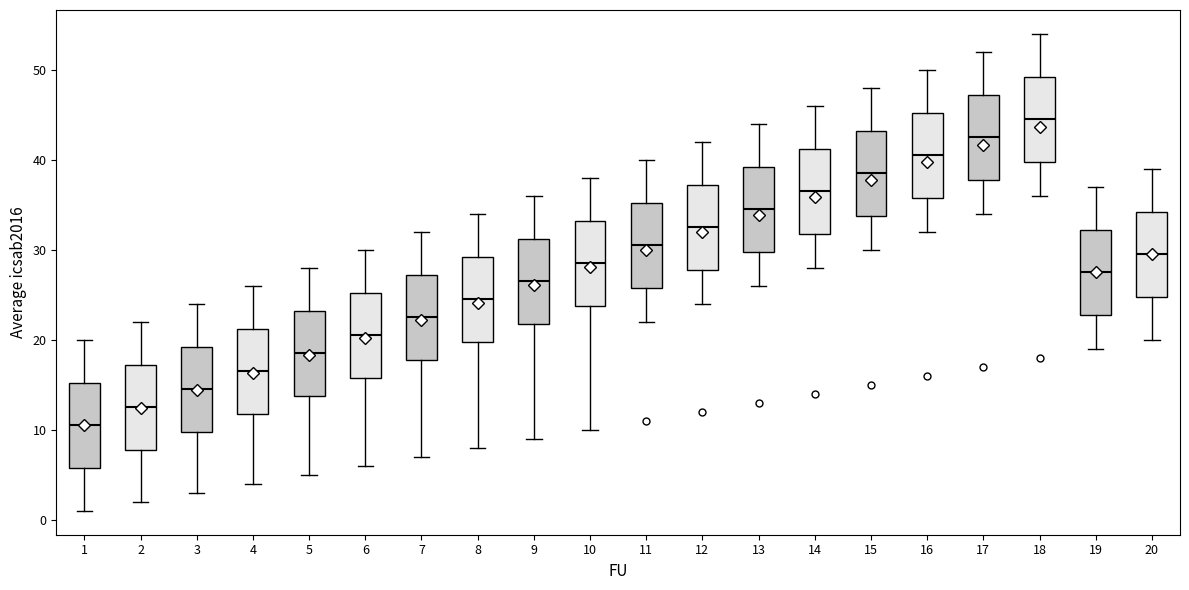

Reading left to right, read every box against the y-axis: the position of its median line, the range the box covers, and the ends of its whiskers. The values are not printed on the chart, so give them approximately, as read against the axis.

1: median 11, box 6 to 15, whiskers 1 to 20
2: median 13, box 8 to 17, whiskers 2 to 22
3: median 15, box 10 to 19, whiskers 3 to 24
4: median 17, box 12 to 21, whiskers 4 to 26
5: median 19, box 14 to 23, whiskers 5 to 28
6: median 21, box 16 to 25, whiskers 6 to 30
7: median 23, box 18 to 27, whiskers 7 to 32
8: median 25, box 20 to 29, whiskers 8 to 34
9: median 27, box 22 to 31, whiskers 9 to 36
10: median 29, box 24 to 33, whiskers 10 to 38
11: median 31, box 26 to 35, whiskers 22 to 40
12: median 33, box 28 to 37, whiskers 24 to 42
13: median 35, box 30 to 39, whiskers 26 to 44
14: median 37, box 32 to 41, whiskers 28 to 46
15: median 39, box 34 to 43, whiskers 30 to 48
16: median 41, box 36 to 45, whiskers 32 to 50
17: median 43, box 38 to 47, whiskers 34 to 52
18: median 45, box 40 to 49, whiskers 36 to 54
19: median 28, box 23 to 32, whiskers 19 to 37
20: median 30, box 25 to 34, whiskers 20 to 39